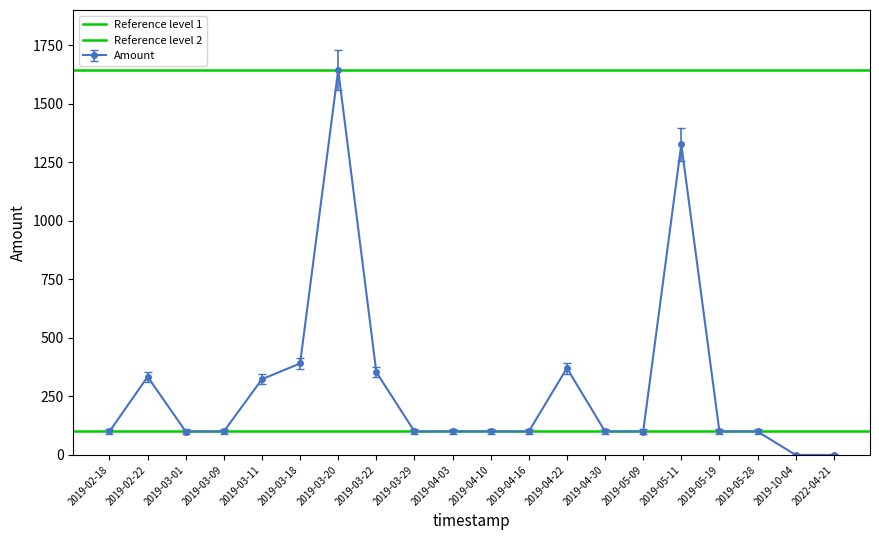

What is the total value across all series at 2019-02-18?

1744.2